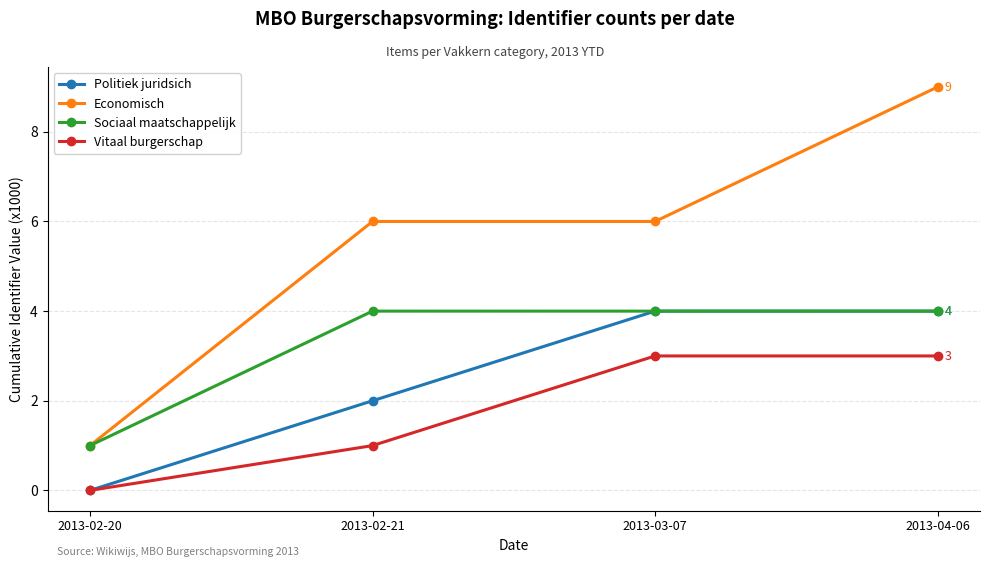

At which label does Politiek juridsich reach its minimum?

2013-02-20